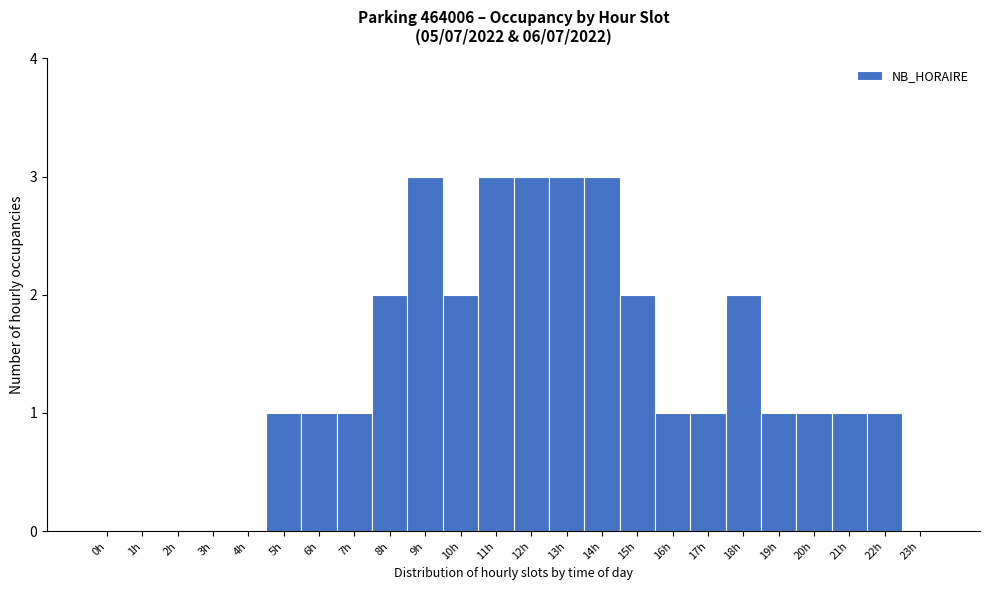

What is the height of the bar covering 5.5 to 6.5 on the x-axis? The values are not printed on the chart, so give them approximately, as read against the axis.

1